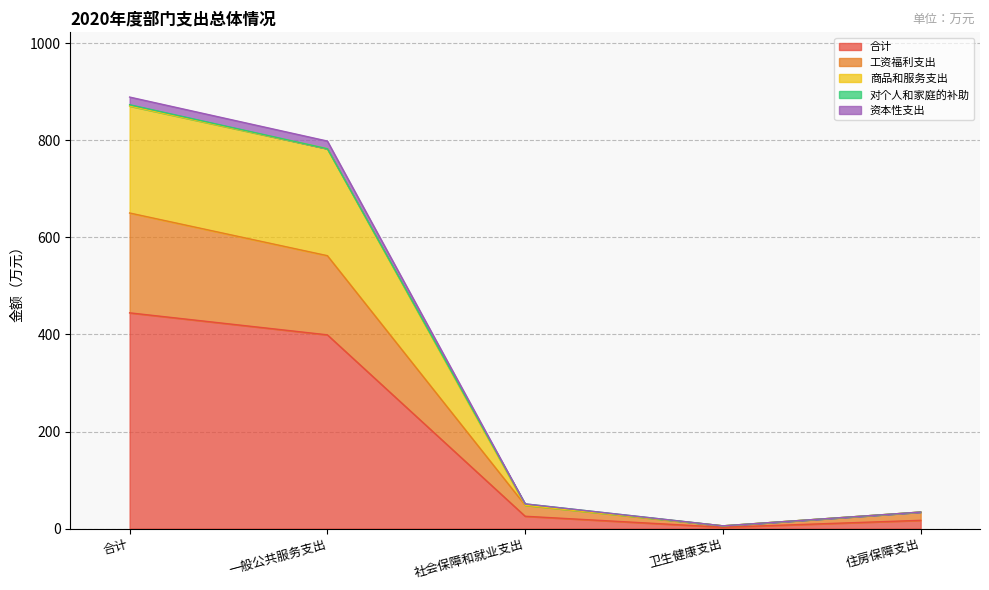

At which label does 合计 reach its peak?

合计